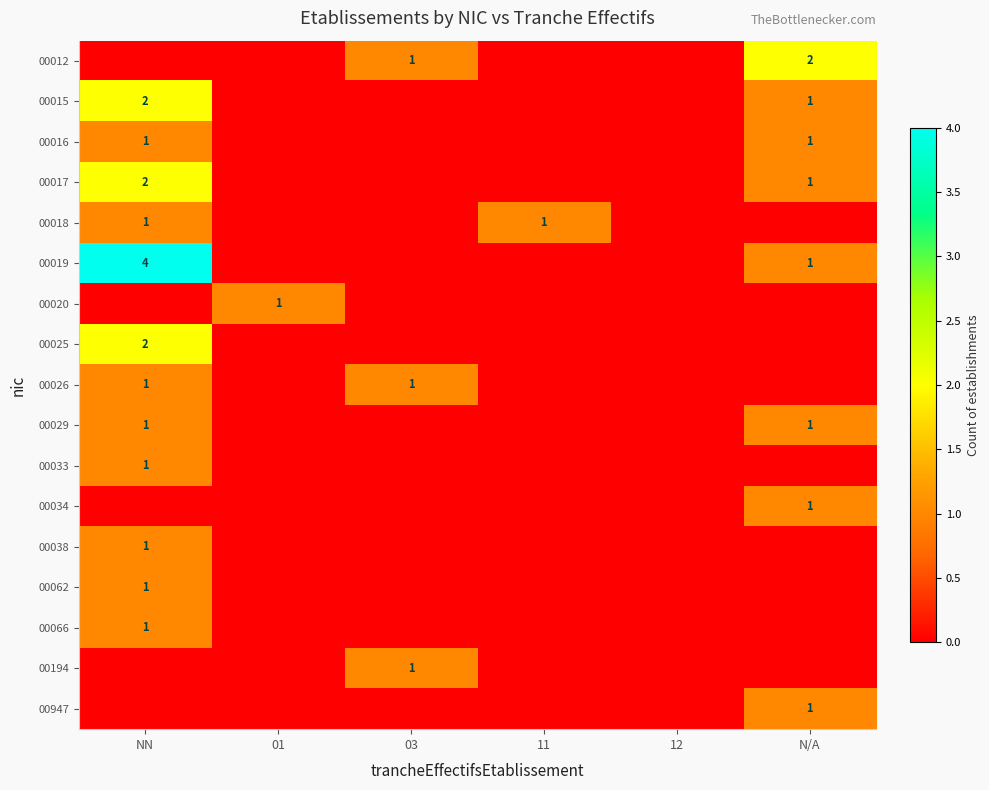

True or false: 00012 has a value of 2 at N/A.

True